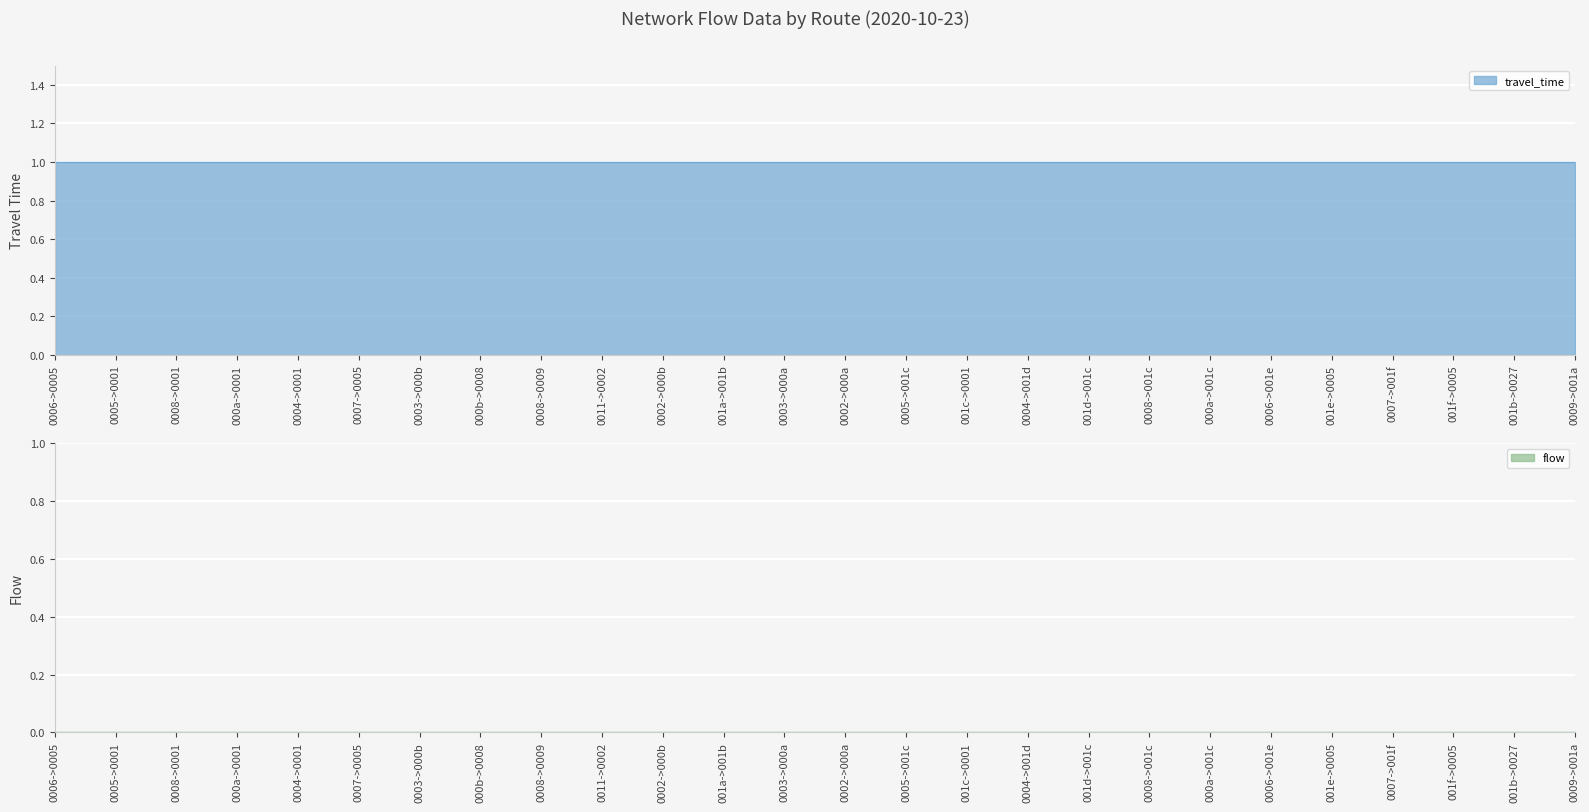

True or false: travel_time and flow cross at least once.

False